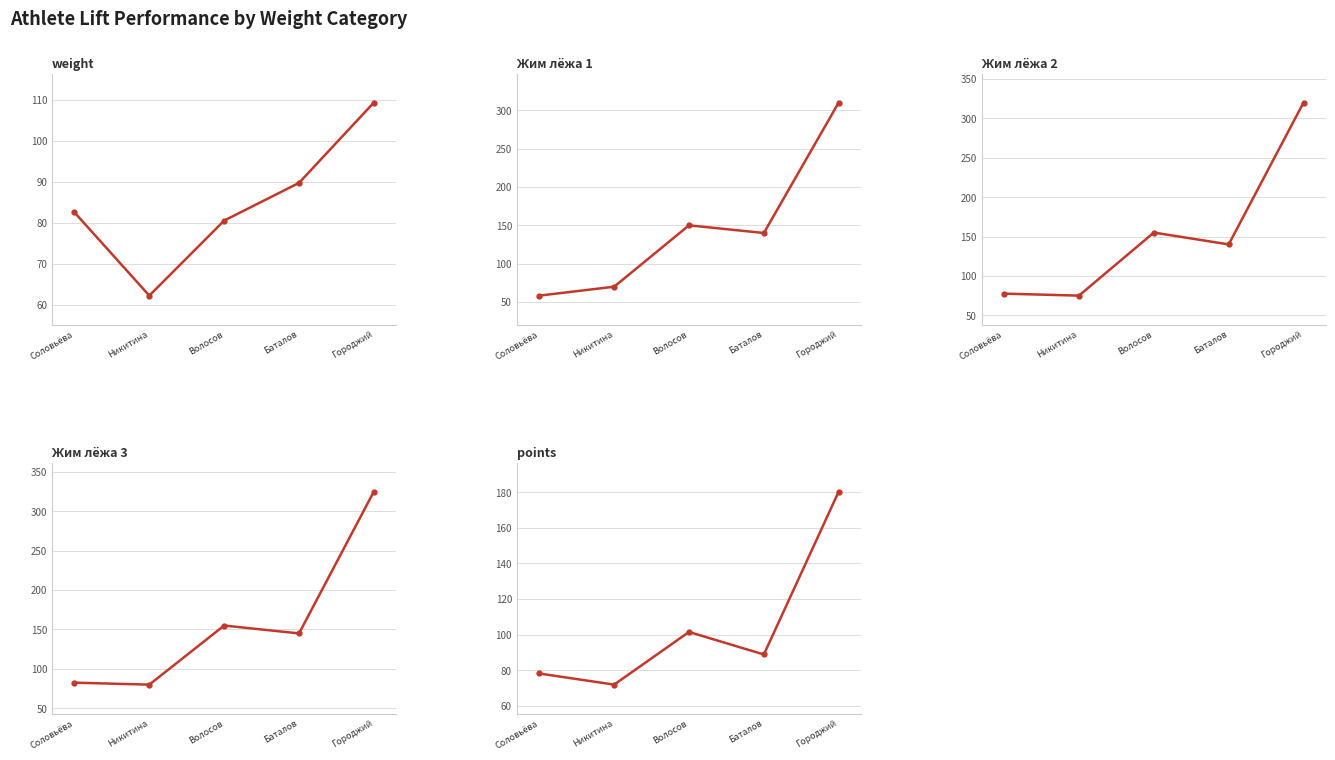

What is the sum of all Жим лёжа 2 values?

767.5